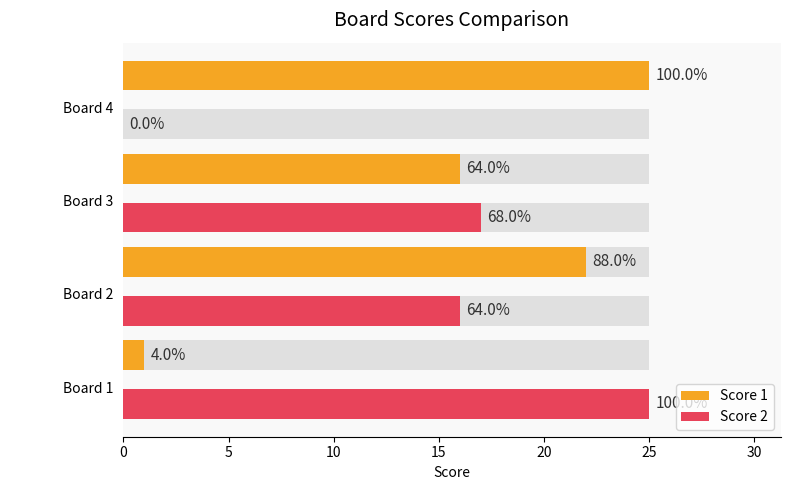

What is the spread (max minus min) of values at Board 3?

1